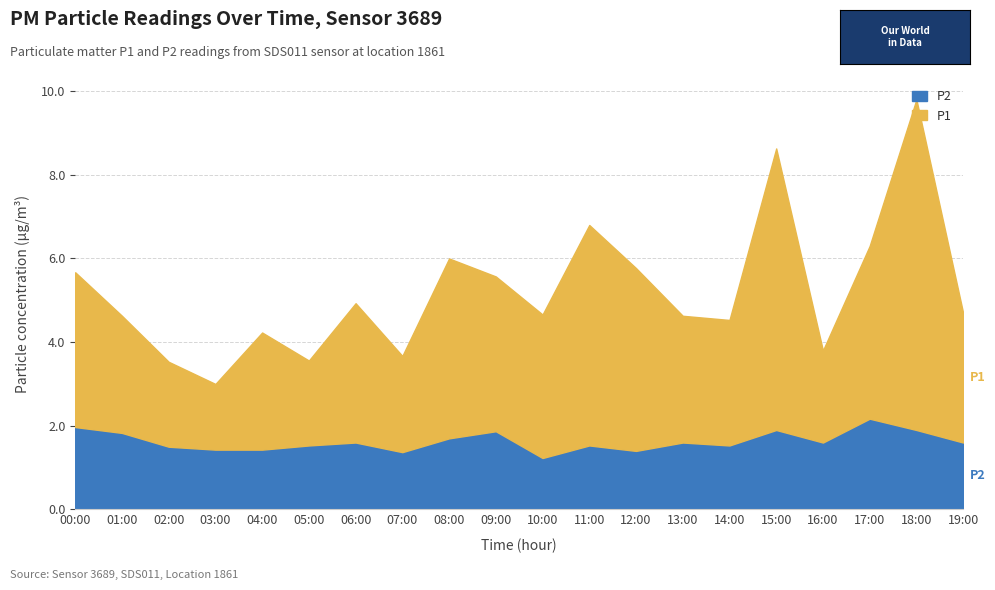

True or false: P1 and P2 cross at least once.

False